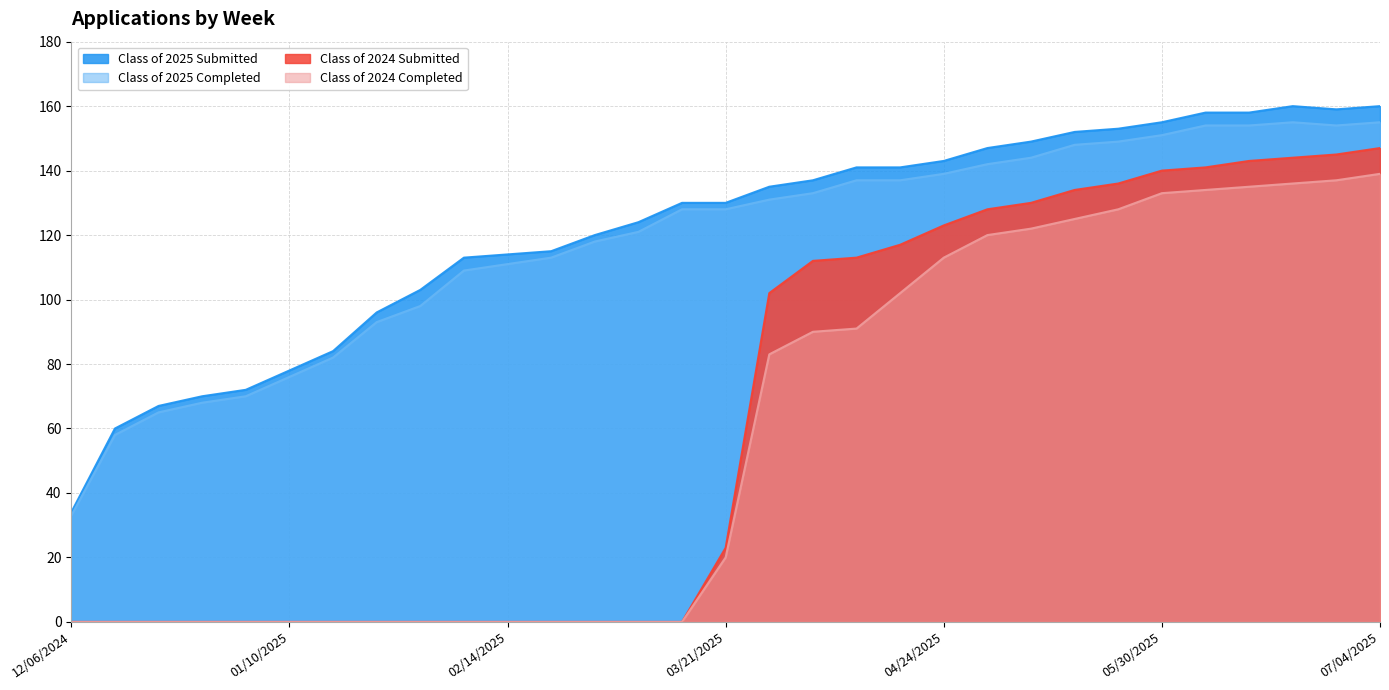

Which series has the largest total across all categories?

Class of 2025 Submitted